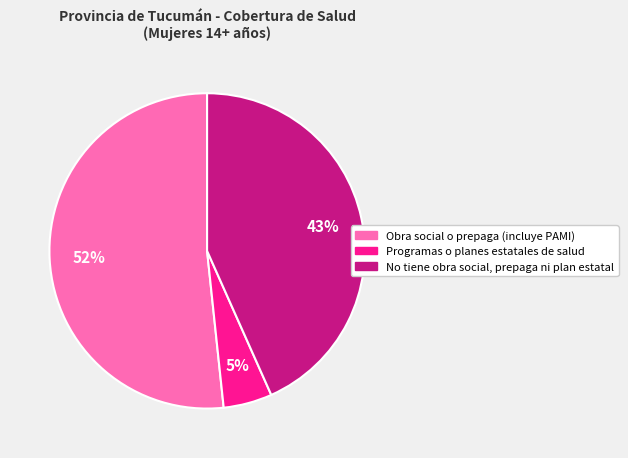

True or false: No tiene obra social, prepaga ni plan estatal accounts for 43% of the total.

True